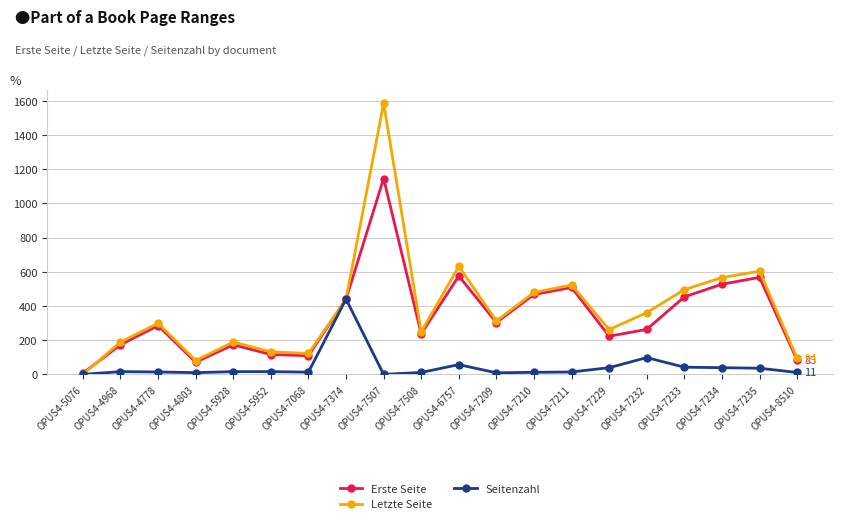

At OPUS4-7211, list the series in order from largest to smallest.

Letzte Seite, Erste Seite, Seitenzahl